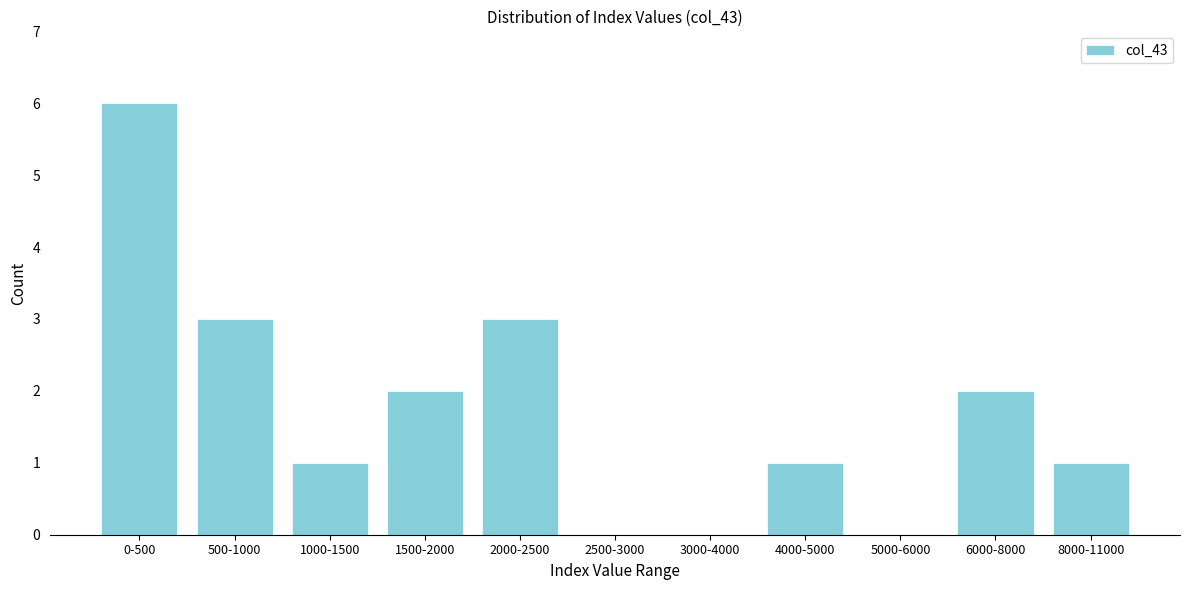

Reading right to left, list all the values displayed in this chart.

8000-11000=1	6000-8000=2	5000-6000=0	4000-5000=1	3000-4000=0	2500-3000=0	2000-2500=3	1500-2000=2	1000-1500=1	500-1000=3	0-500=6